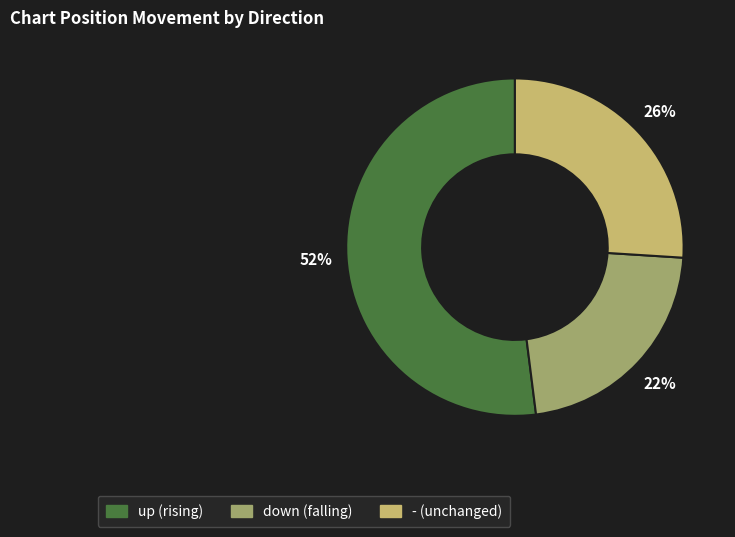

Which slice is the largest?

up